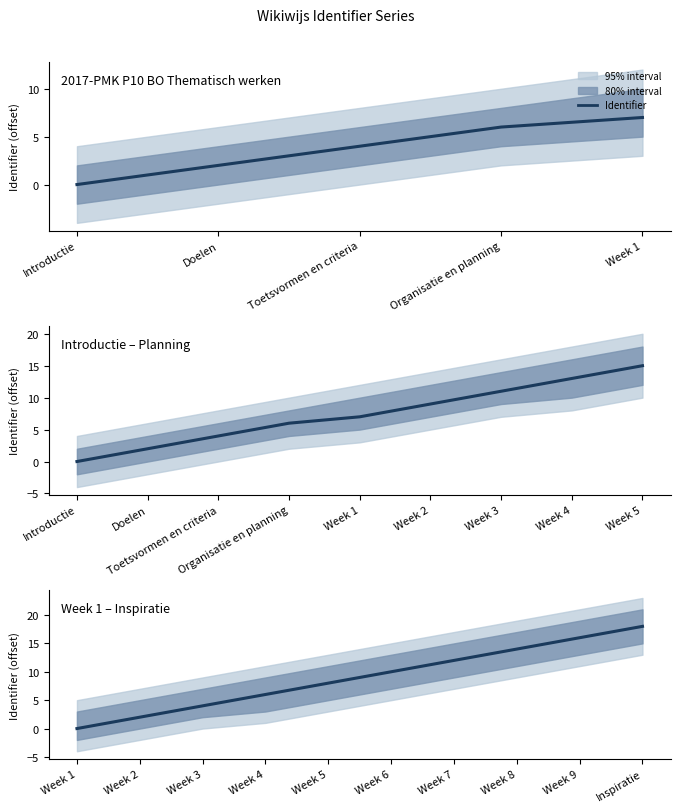

Is it true that the value at Week 6 is 10?

True